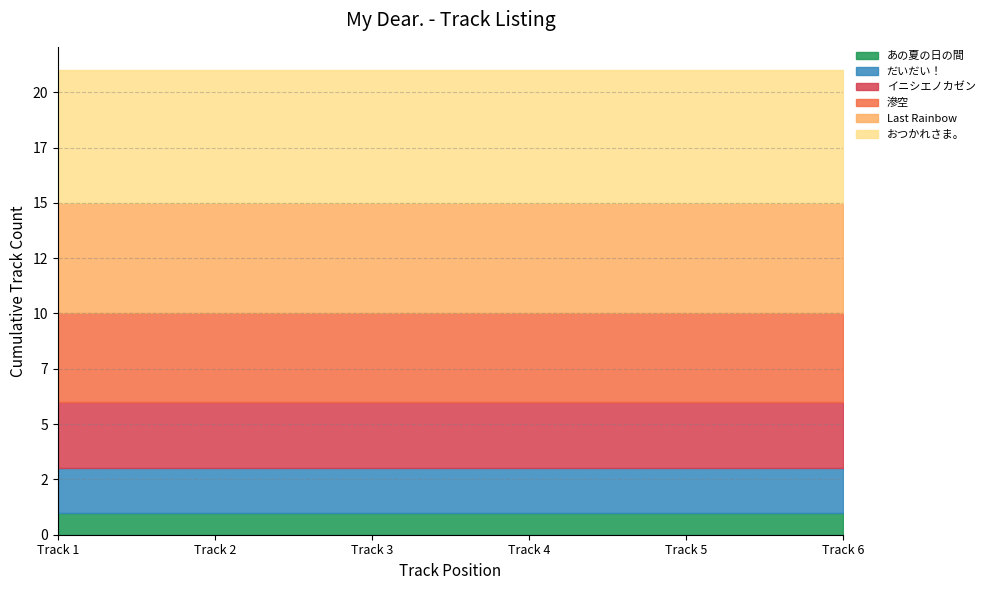

What is the maximum value shown in the chart?

6